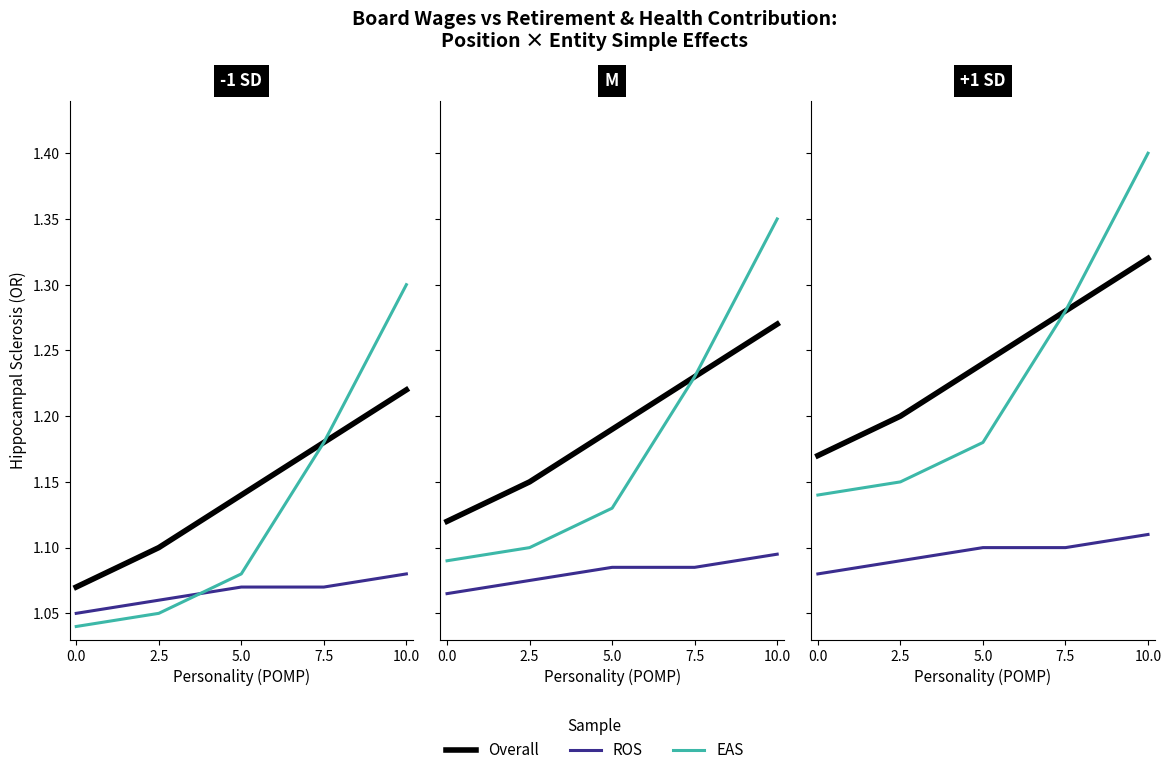

Reading left to right, what are all the values shown in this chart?

Overall: 0.0=1.2	2.5=1.2	5.0=1.2	7.5=1.3	10.0=1.3
ROS: 0.0=1.1	2.5=1.1	5.0=1.1	7.5=1.1	10.0=1.1
EAS: 0.0=1.1	2.5=1.2	5.0=1.2	7.5=1.3	10.0=1.4